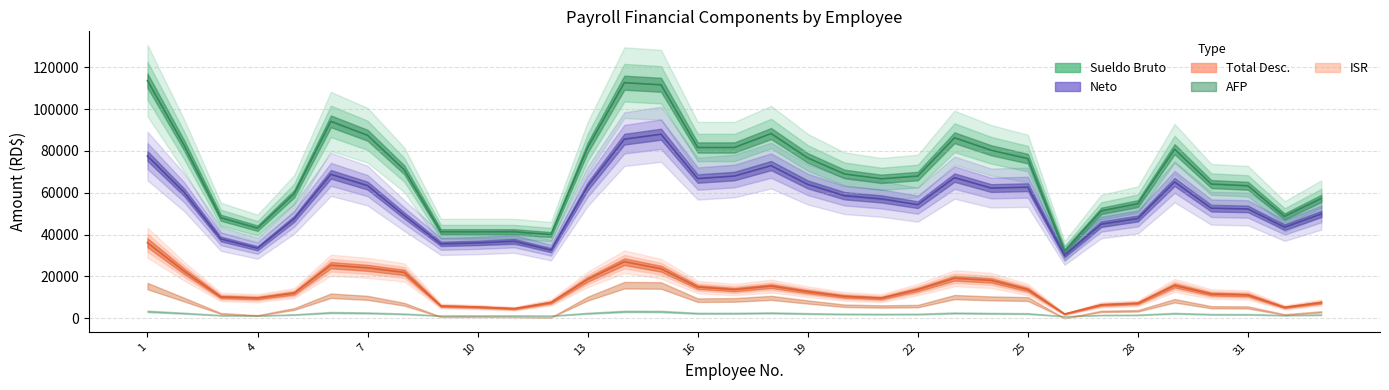

True or false: Neto and Sueldo Bruto intersect in this chart.

False